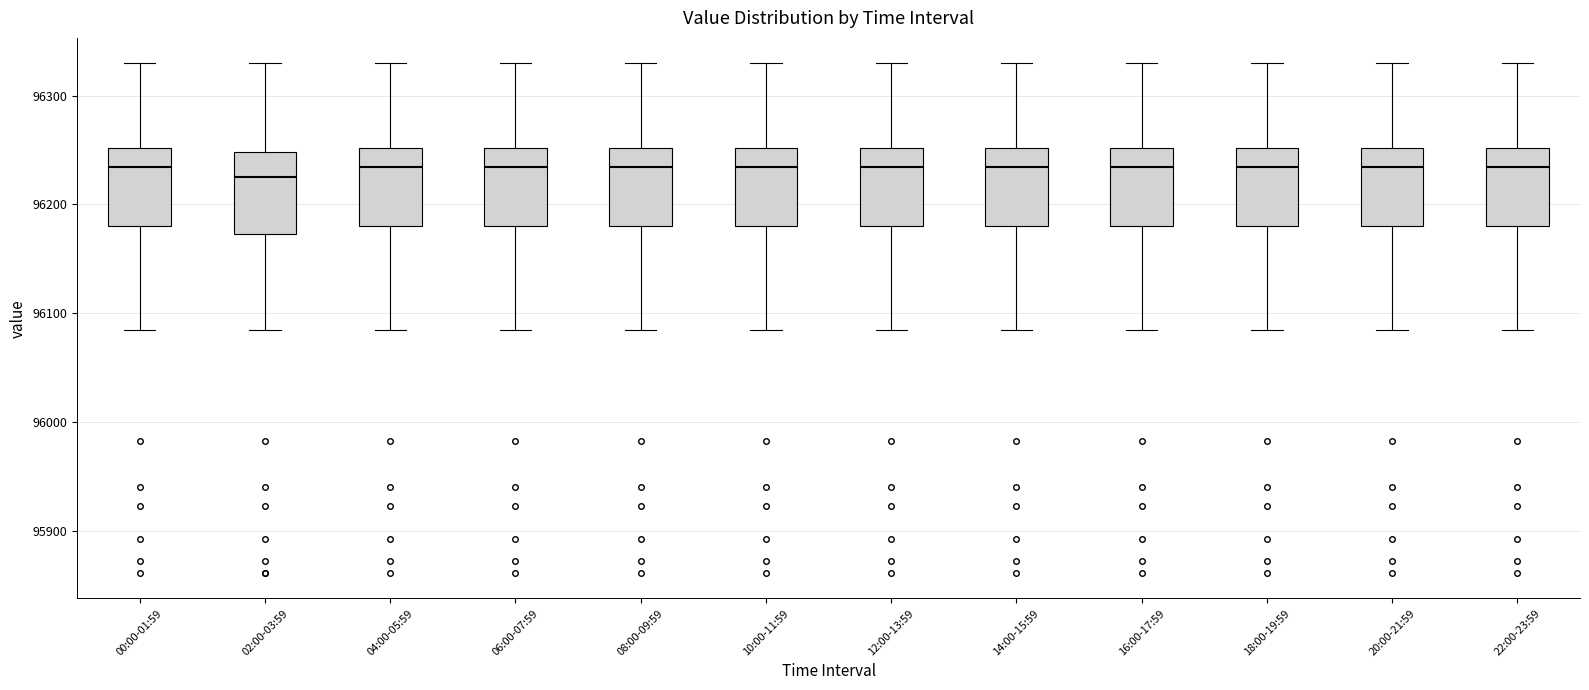

Where does the median line of the box for 04:00-05:59 sit on the y-axis? The values are not printed on the chart, so give them approximately, as read against the axis.

96230